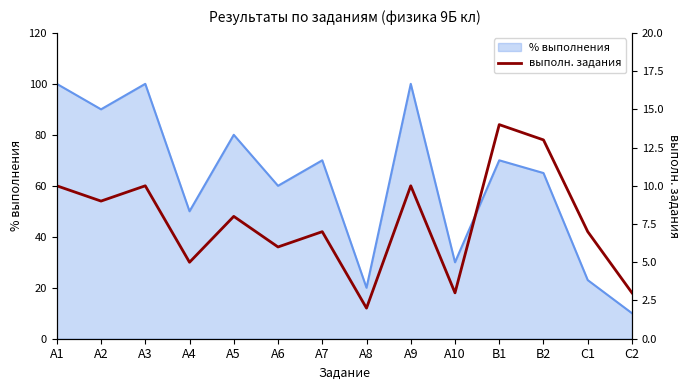

What is the average value?

8